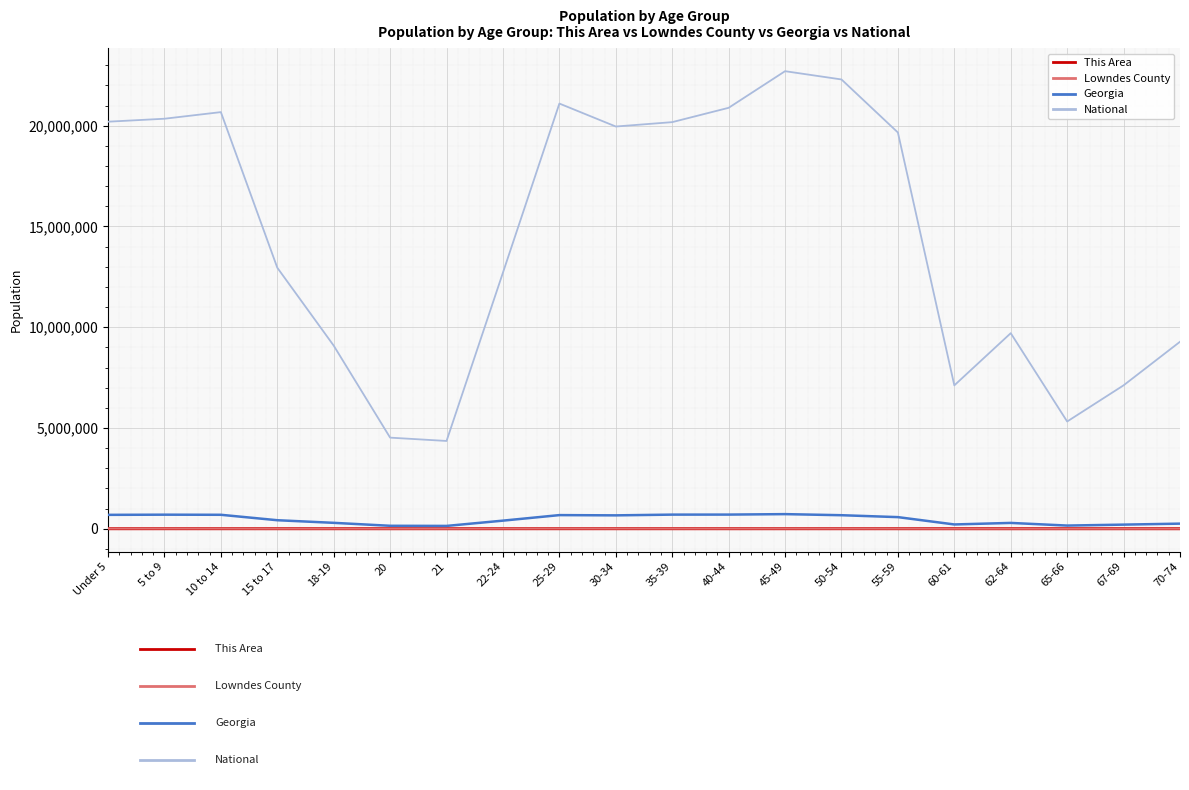

What is the highest value of the This Area series?

1184